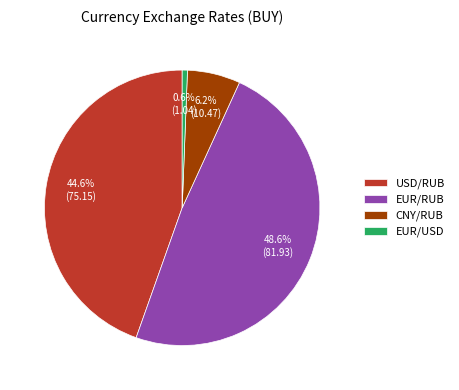

Approximately how many times larger is the value at CNY/RUB compared to EUR/USD?

10.1